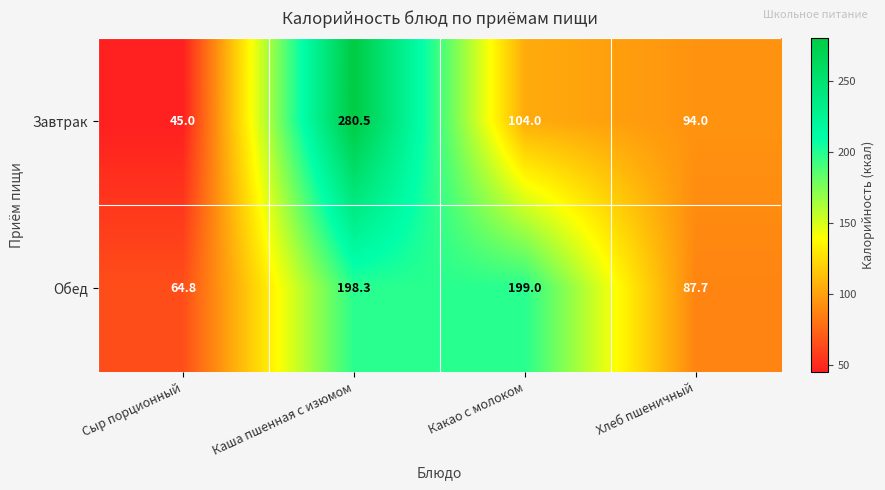

Which series changed the most between Сыр порционный and Хлеб пшеничный?

Завтрак